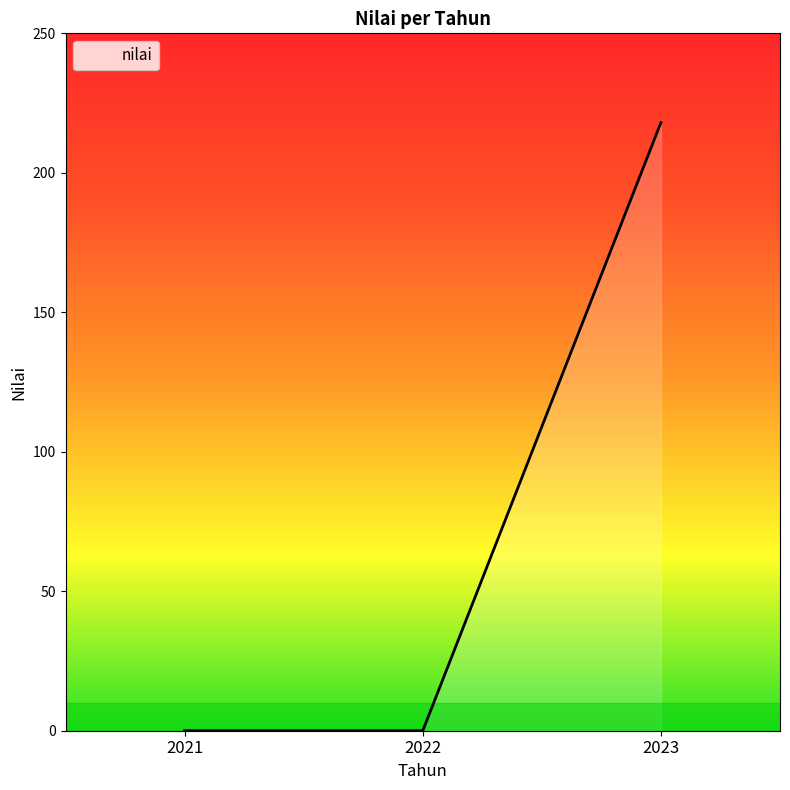

Count the number of data series in this chart.

1